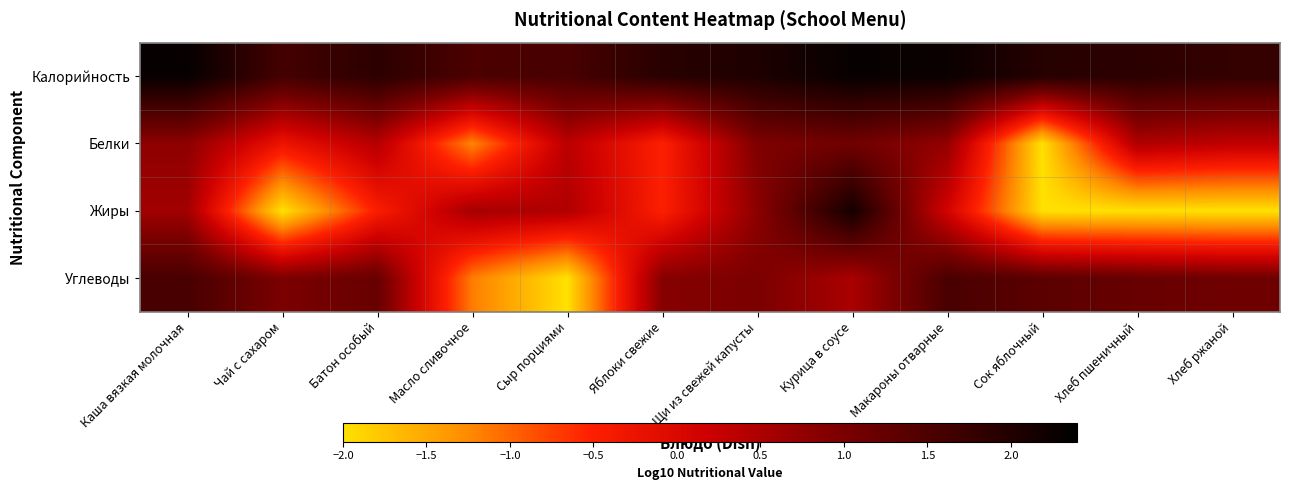

How many categories are shown in the chart?

12